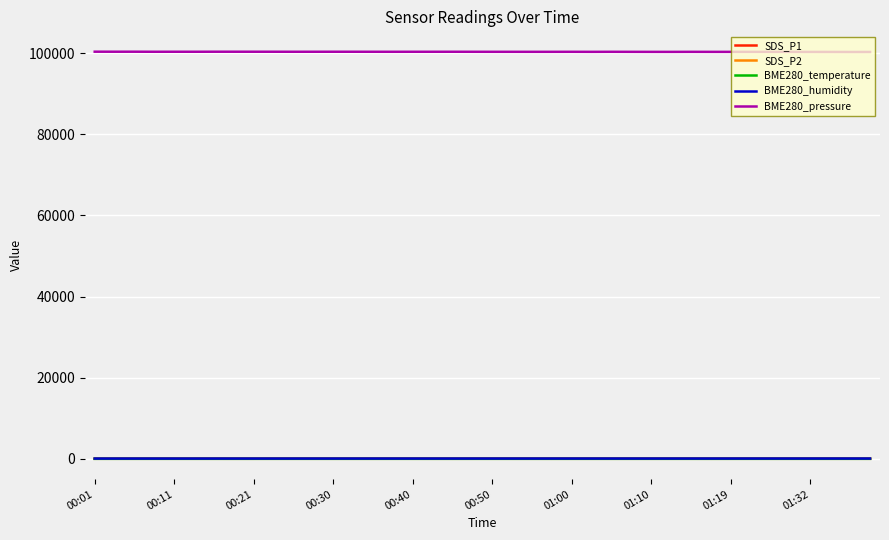

True or false: BME280_temperature and BME280_pressure cross at least once.

False